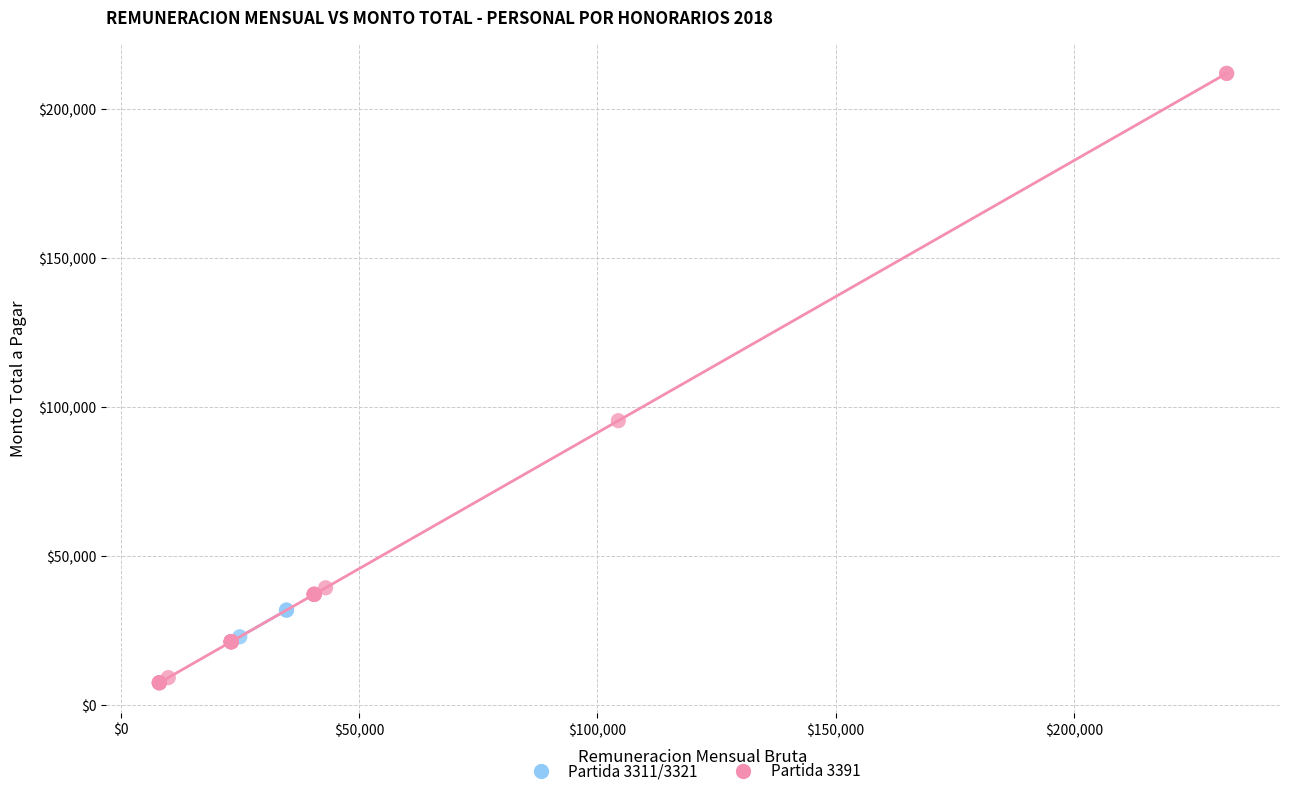

Which series contains the highest Y value?

Partida 3391